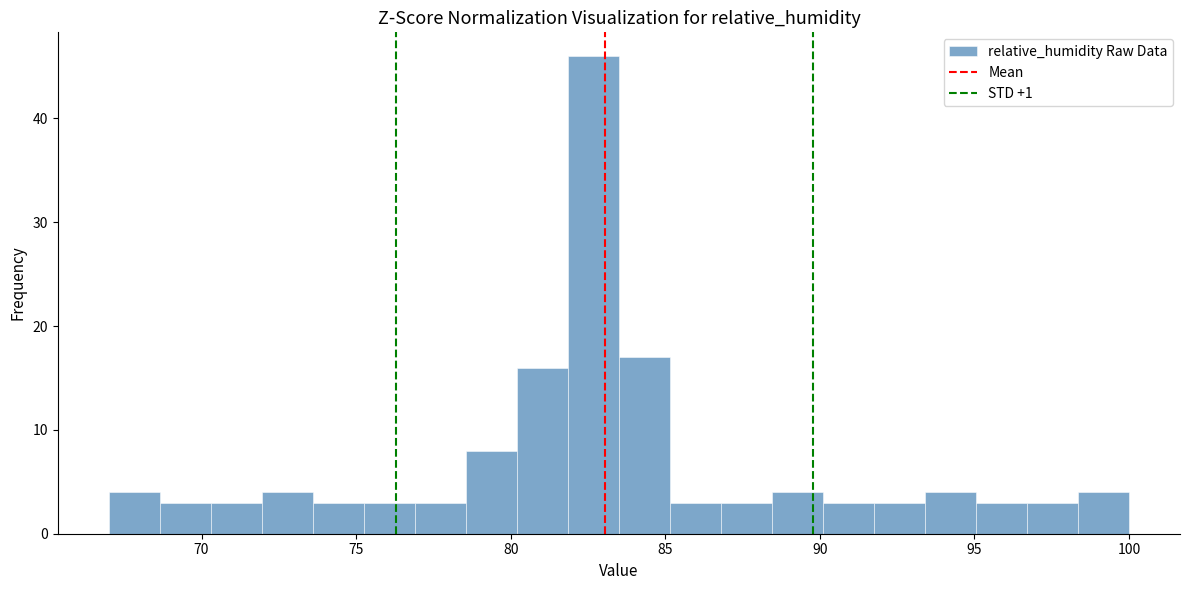

Around what value on the x-axis is the tallest bar? Give the approximate position of its centre, as read against the axis.

82.5